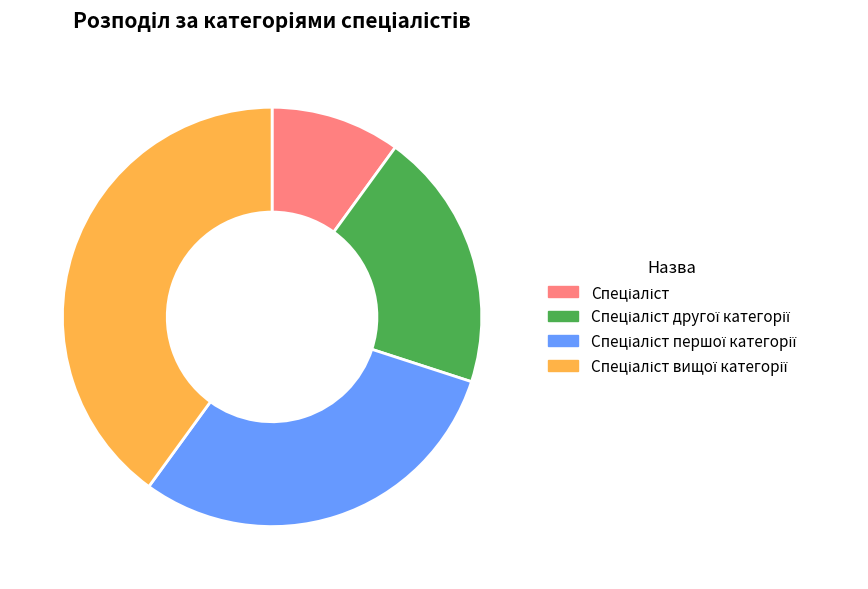

Is there a majority slice in this chart?

No